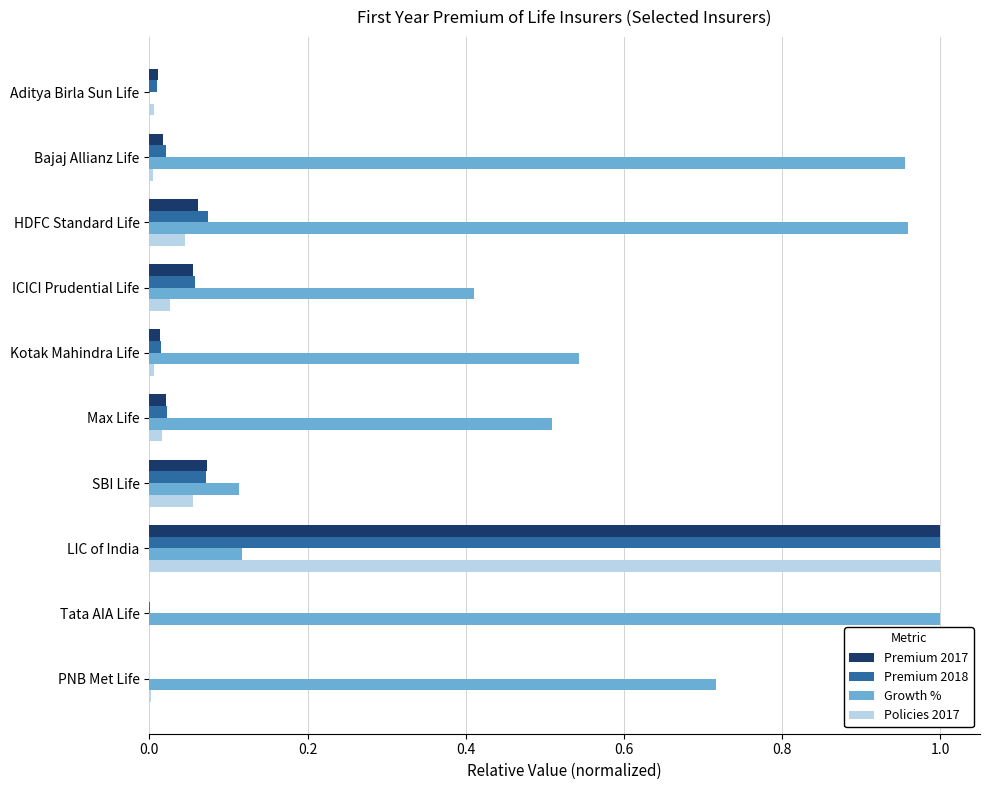

Between Bajaj Allianz Life and Max Life, which series saw the biggest shift?

Growth %